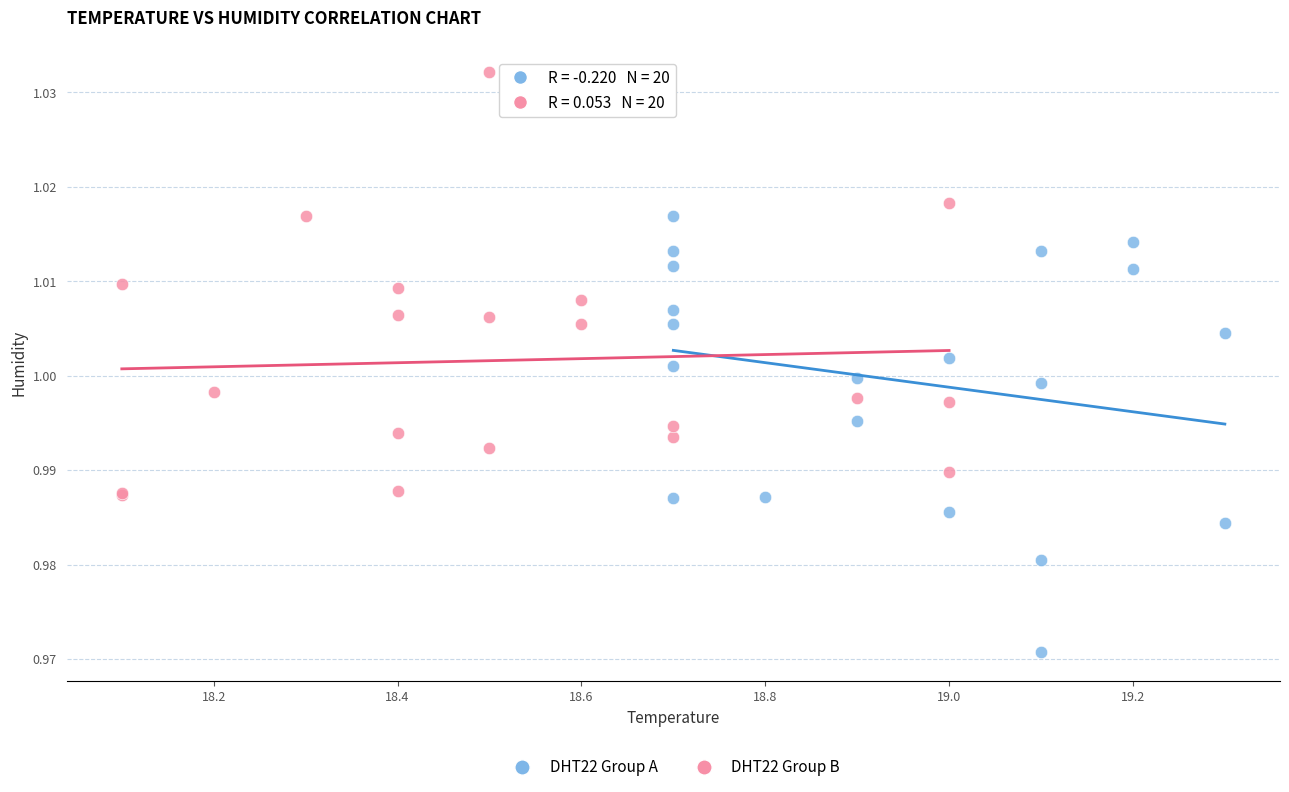

Which series contains the lowest Y value?

DHT22 Group A